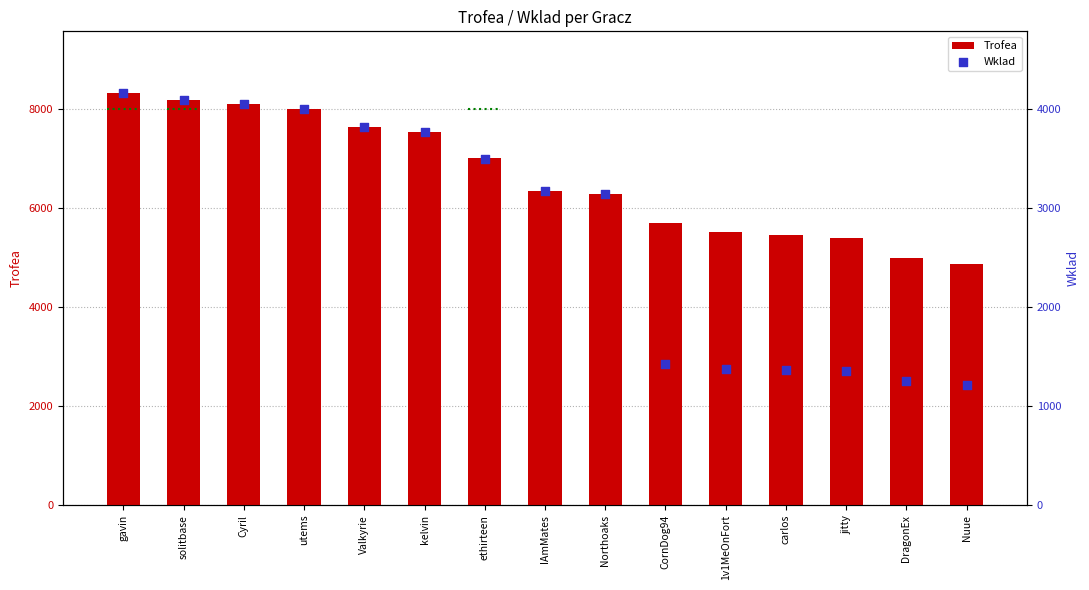

What is the total value across all series at 1v1MeOnFort?

6888